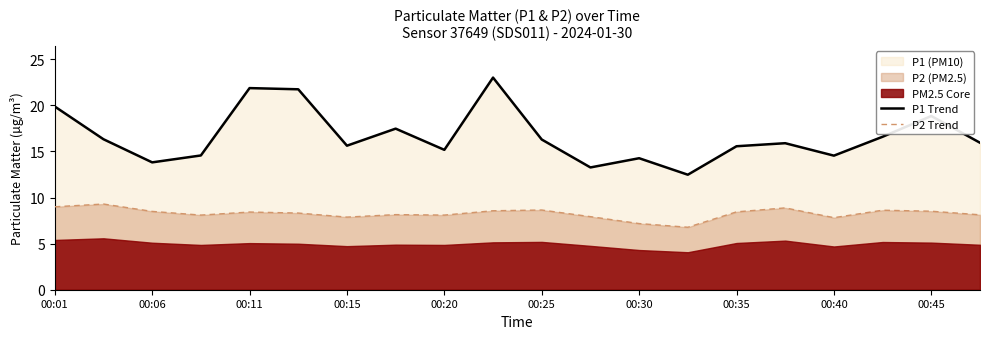

What is the lowest value of the P2 Trend series?

6.8